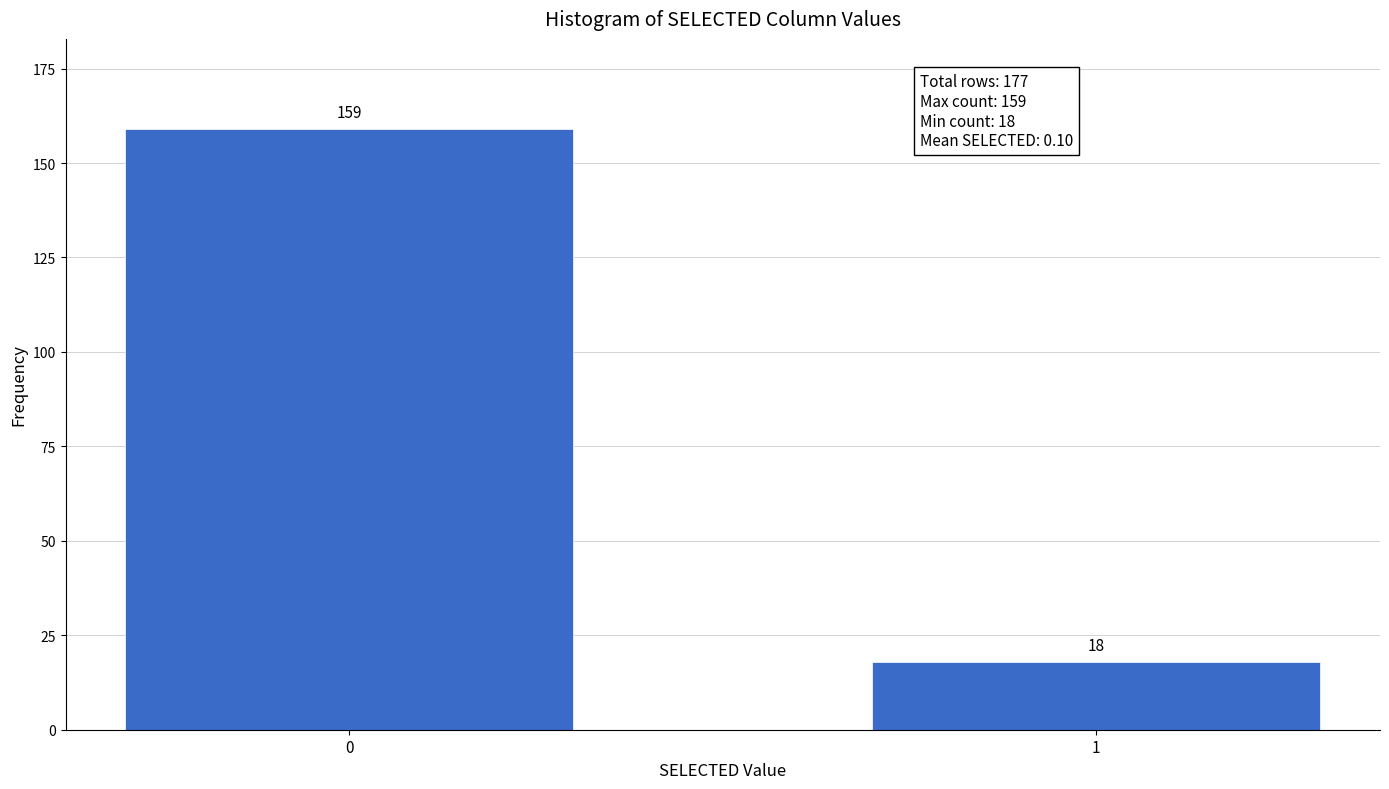

Reading left to right, extract all data points from this chart.

0=159	1=18